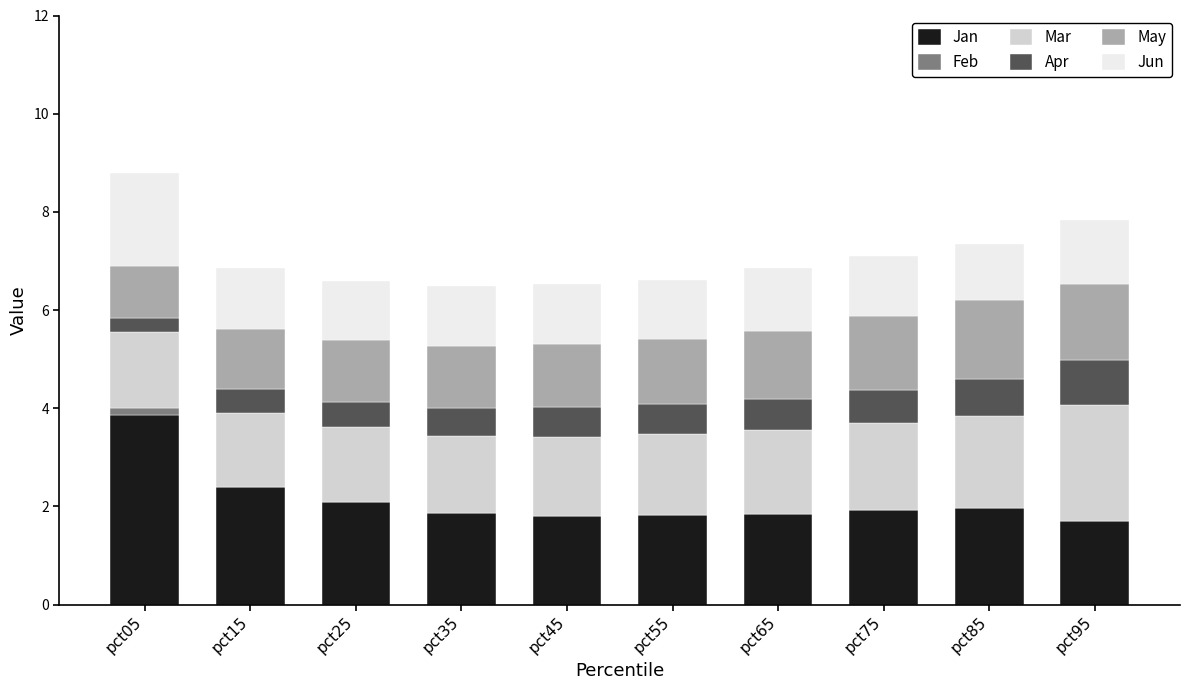

Are the bars horizontal?

No